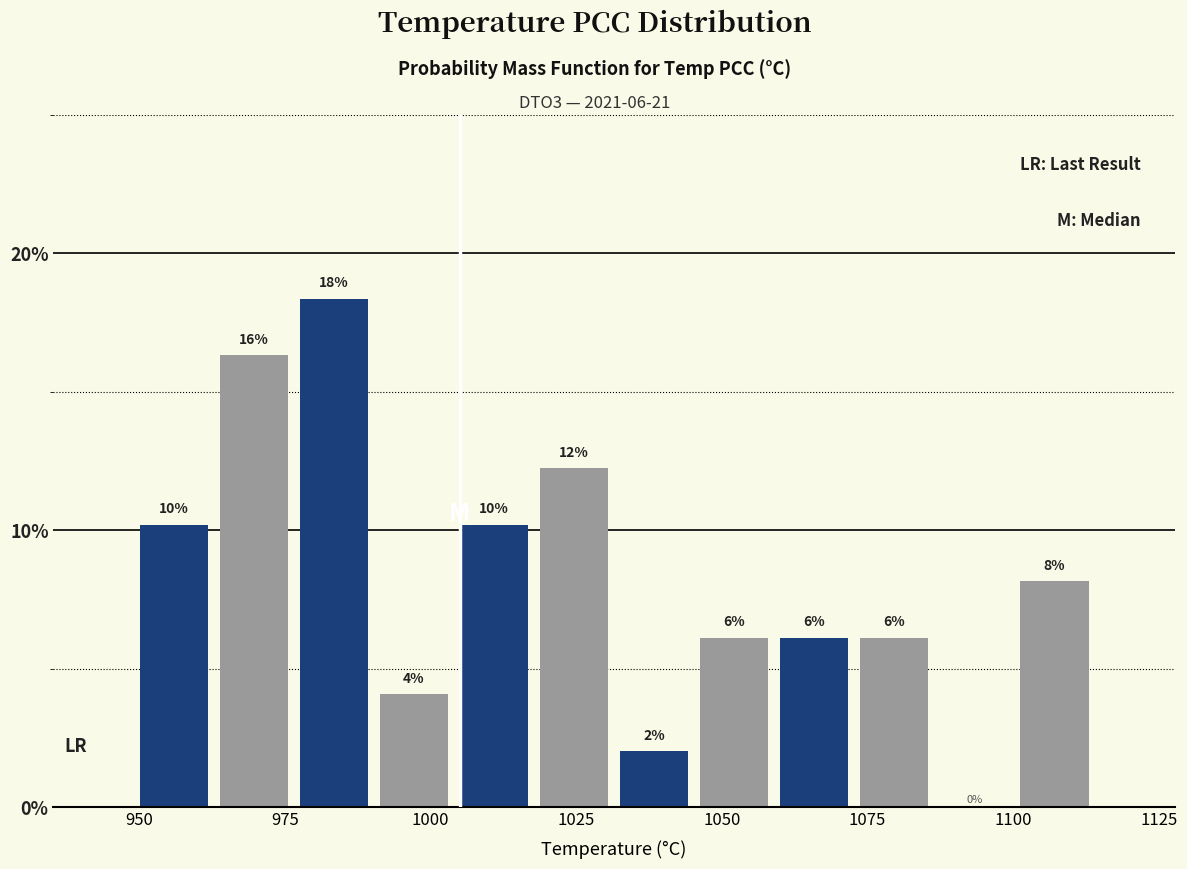

Around what value on the x-axis is the tallest bar? Give the approximate position of its centre, as read against the axis.

985